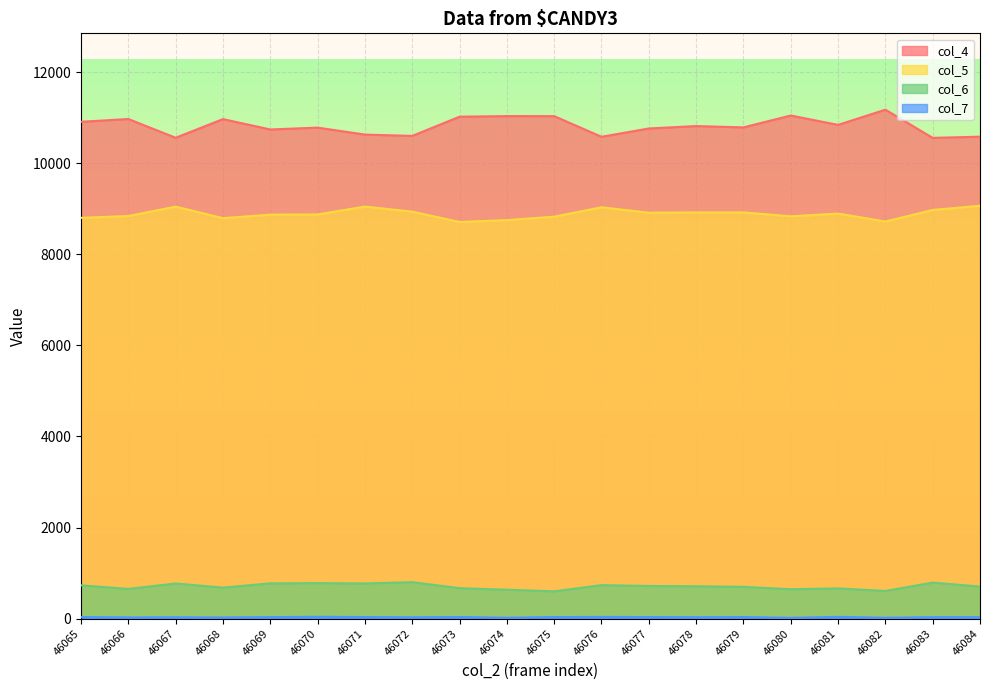

What is the total value across all series at 46075?

20494